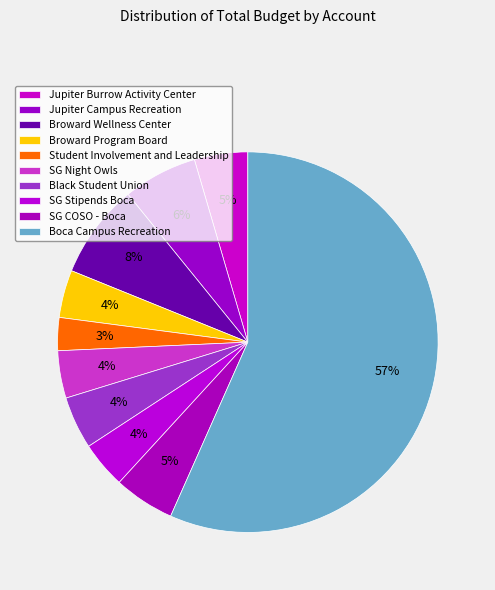

What is the majority slice?

Boca Campus Recreation